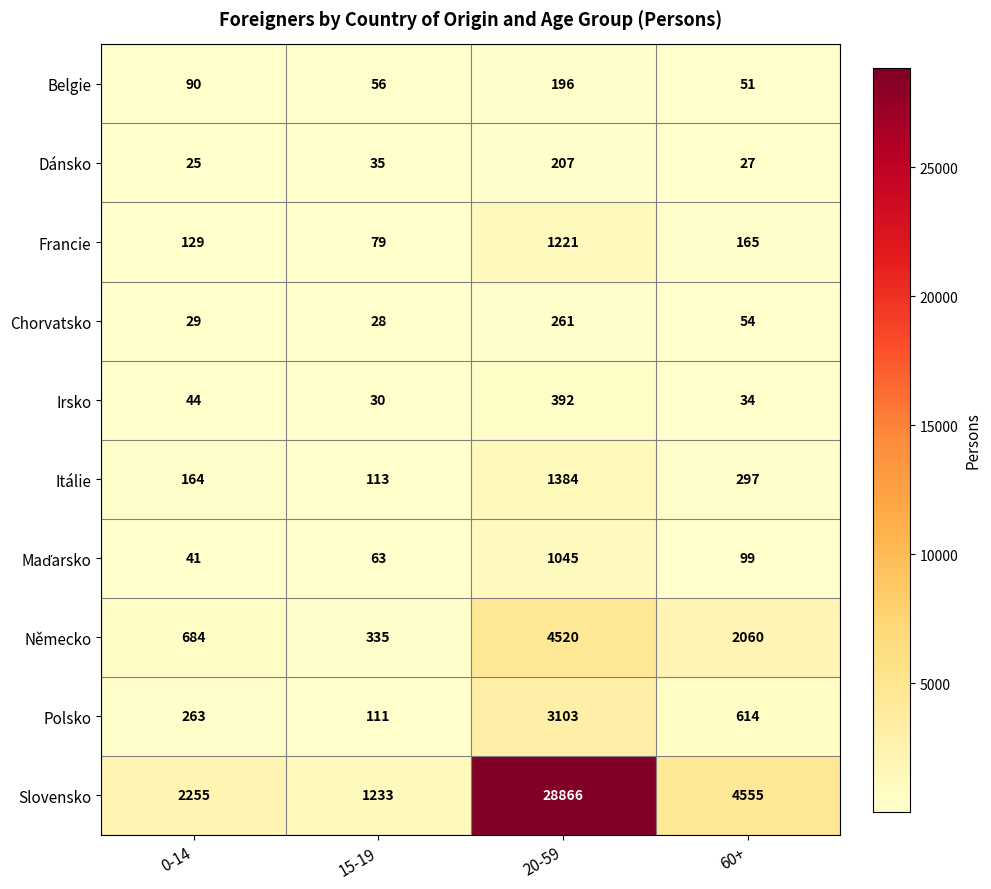

Which series has the widest spread of values?

Slovensko